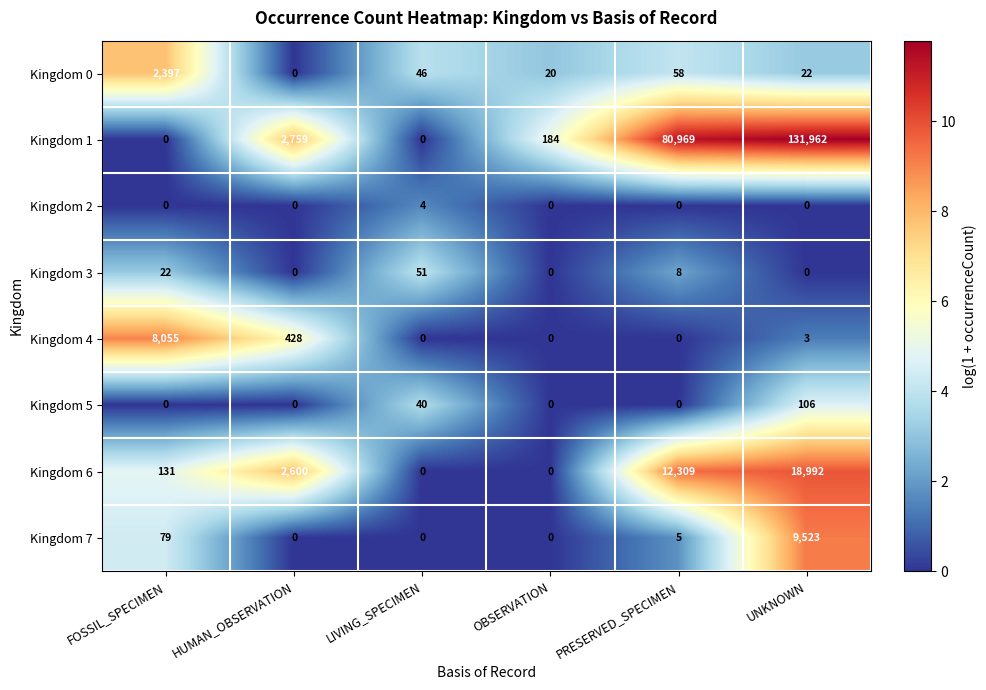

What is the average value of the Kingdom 4 series?

1414